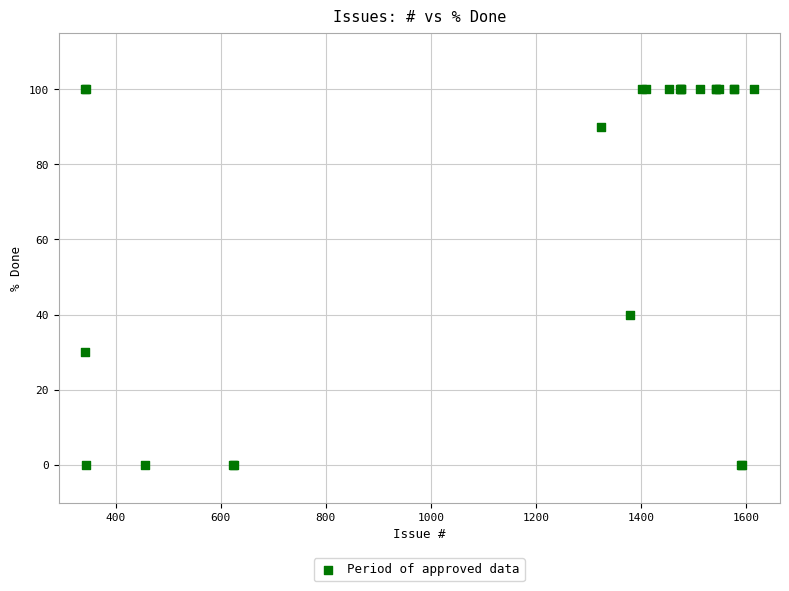

What Y value in the scatter plot is closest to 50?

40